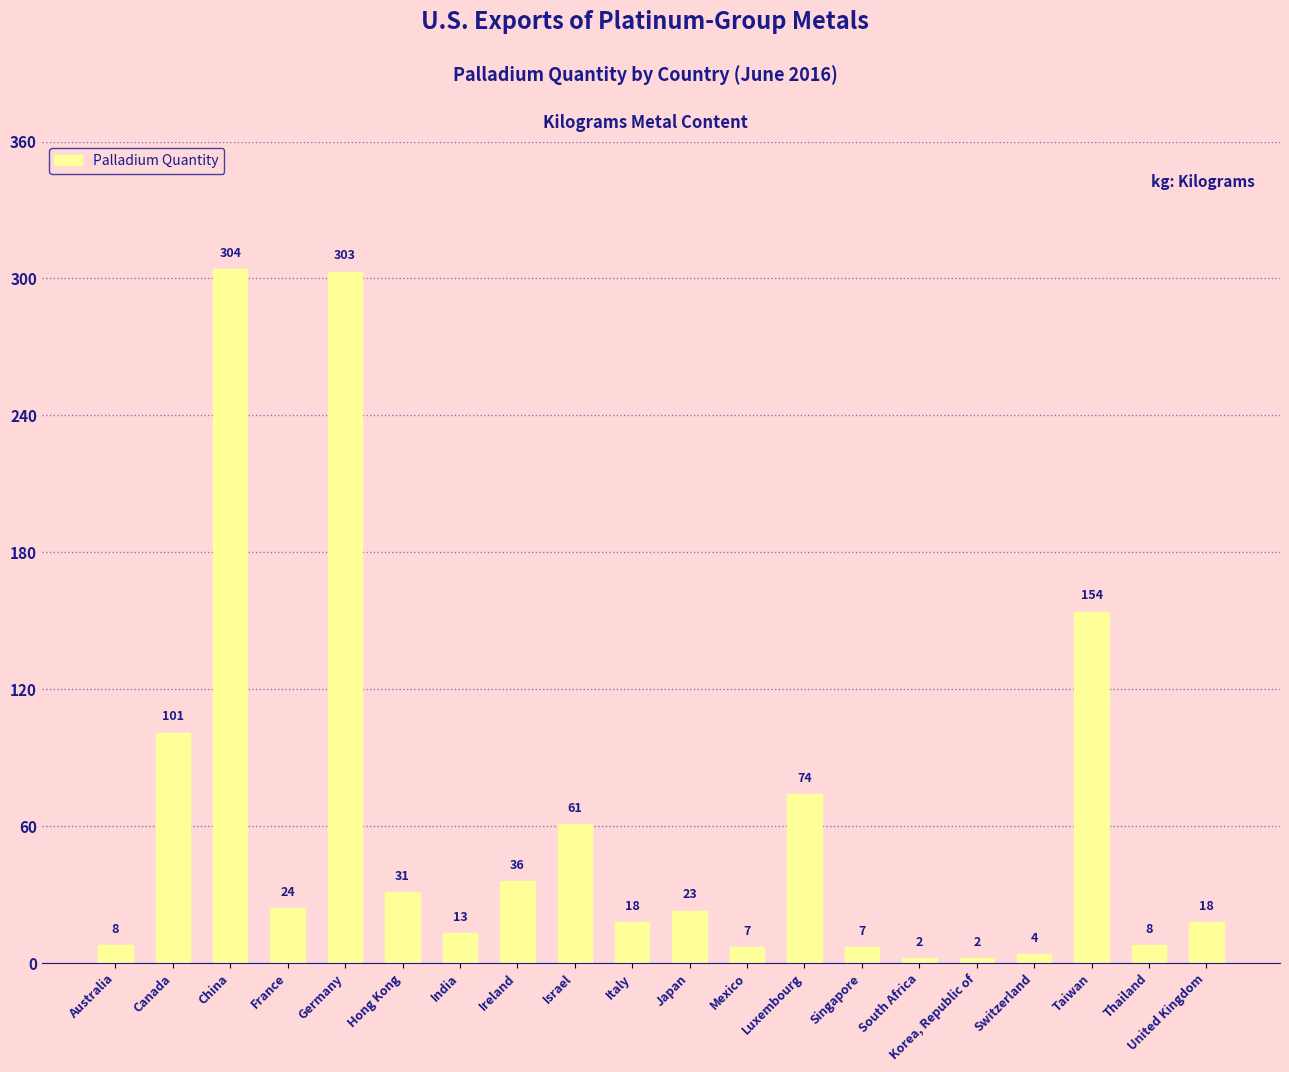

At which label is the value closest to 153?

Taiwan